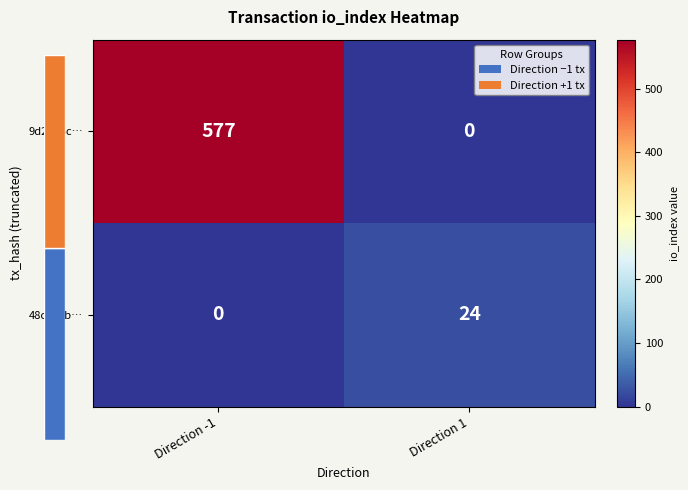

Rank the categories by 48cc67b… value from lowest to highest.

Direction -1, Direction 1